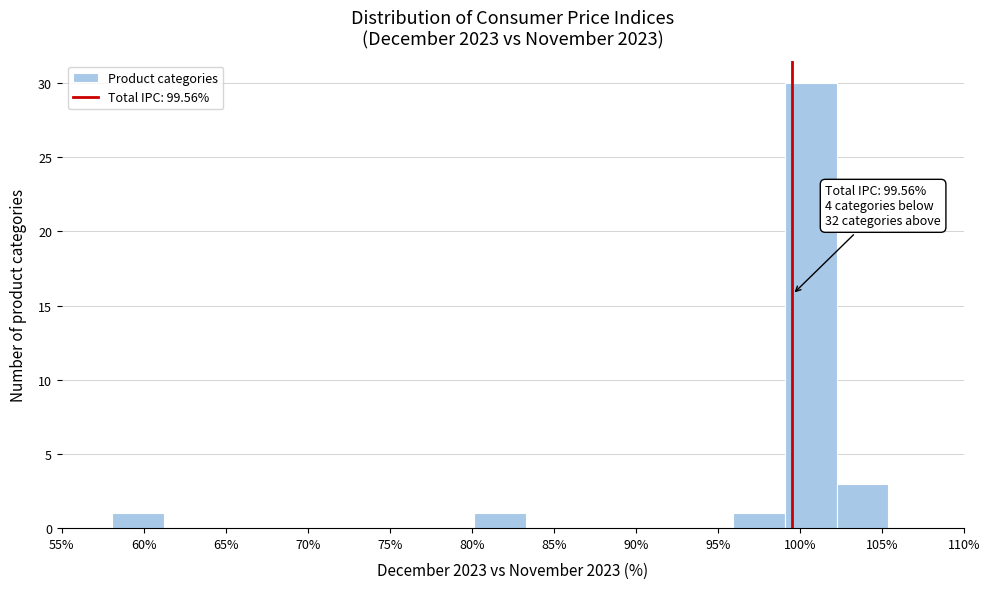

Over which range of the x-axis is the bar tallest?

99.0 to 102.0